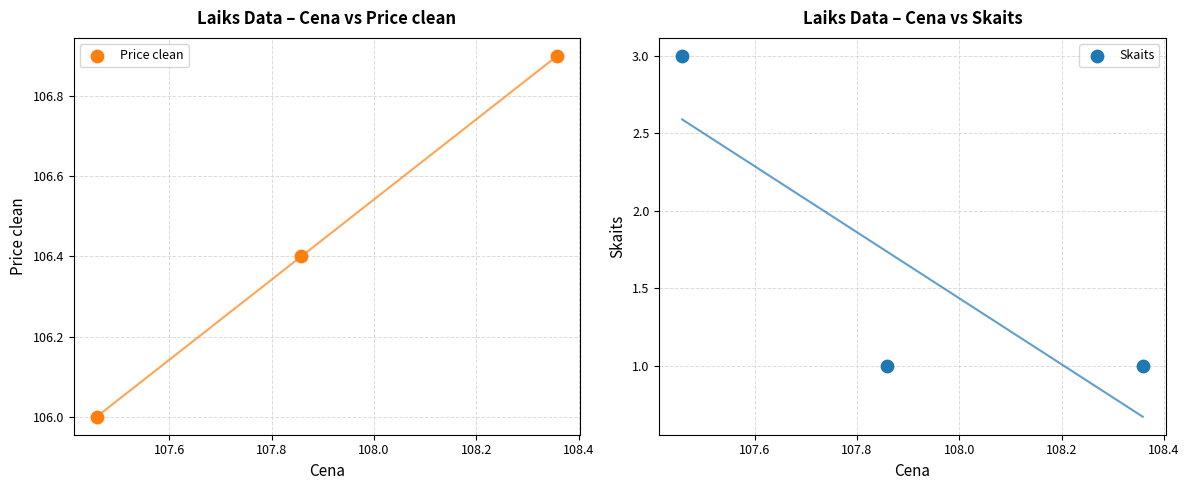

At how many categories does at least one series exceed 56?

3